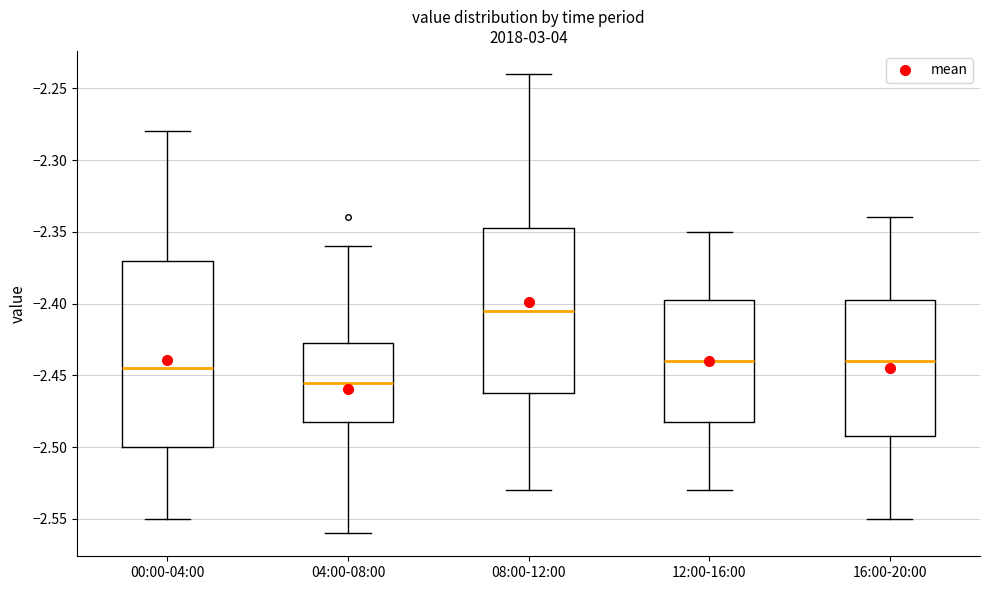

Comparing the boxes themselves (not the whiskers), which one is the tallest?

00:00-04:00